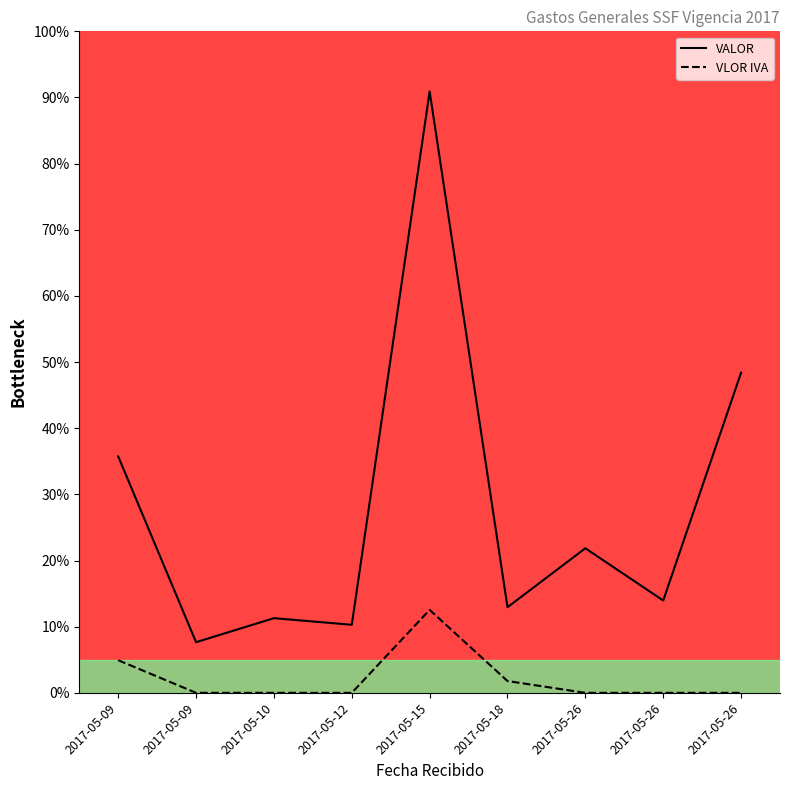

What are all the series names shown in the legend?

VALOR, VLOR IVA